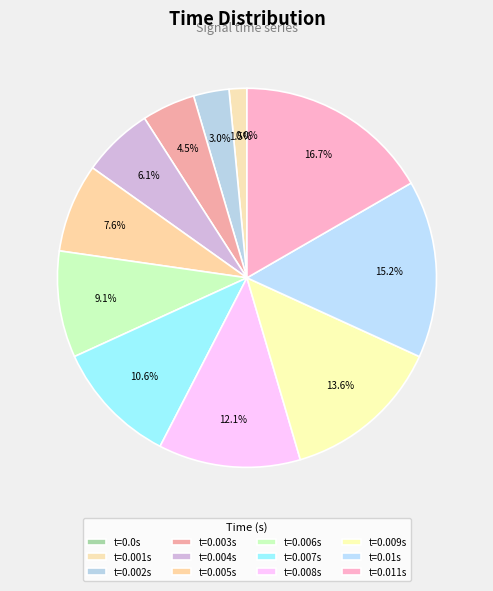

To the nearest percent, what is the average slice percentage?

8%